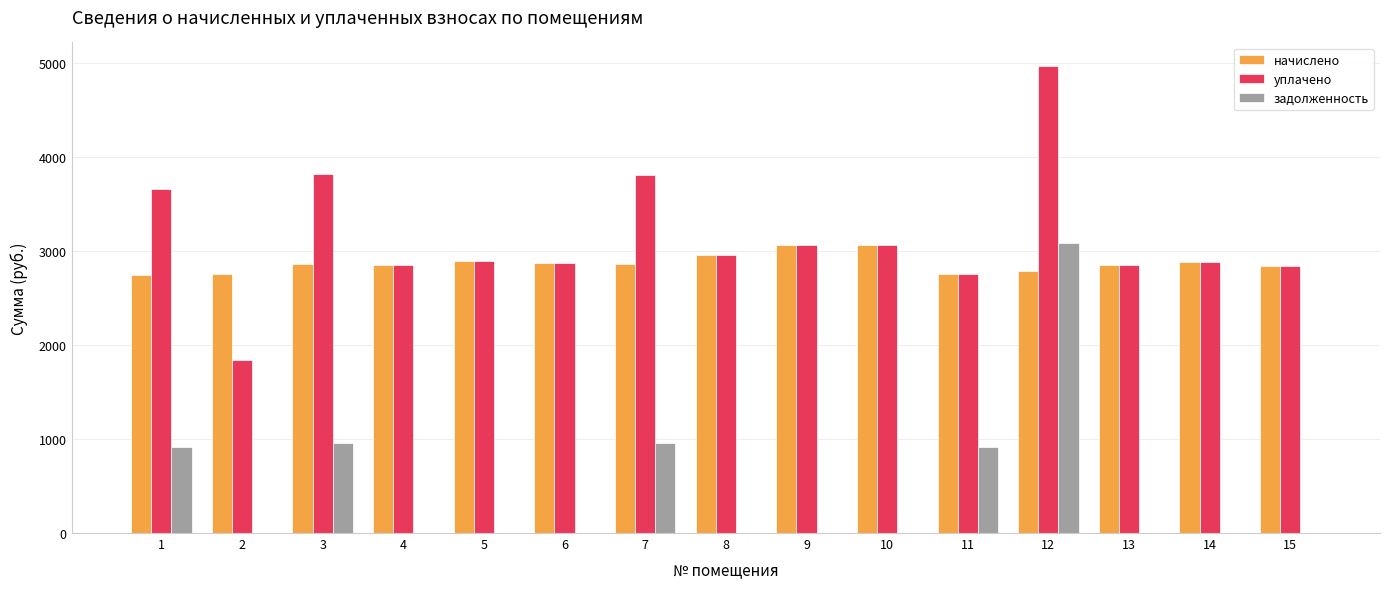

Is the value of задолженность at 2 greater than the value of начислено at 6?

No